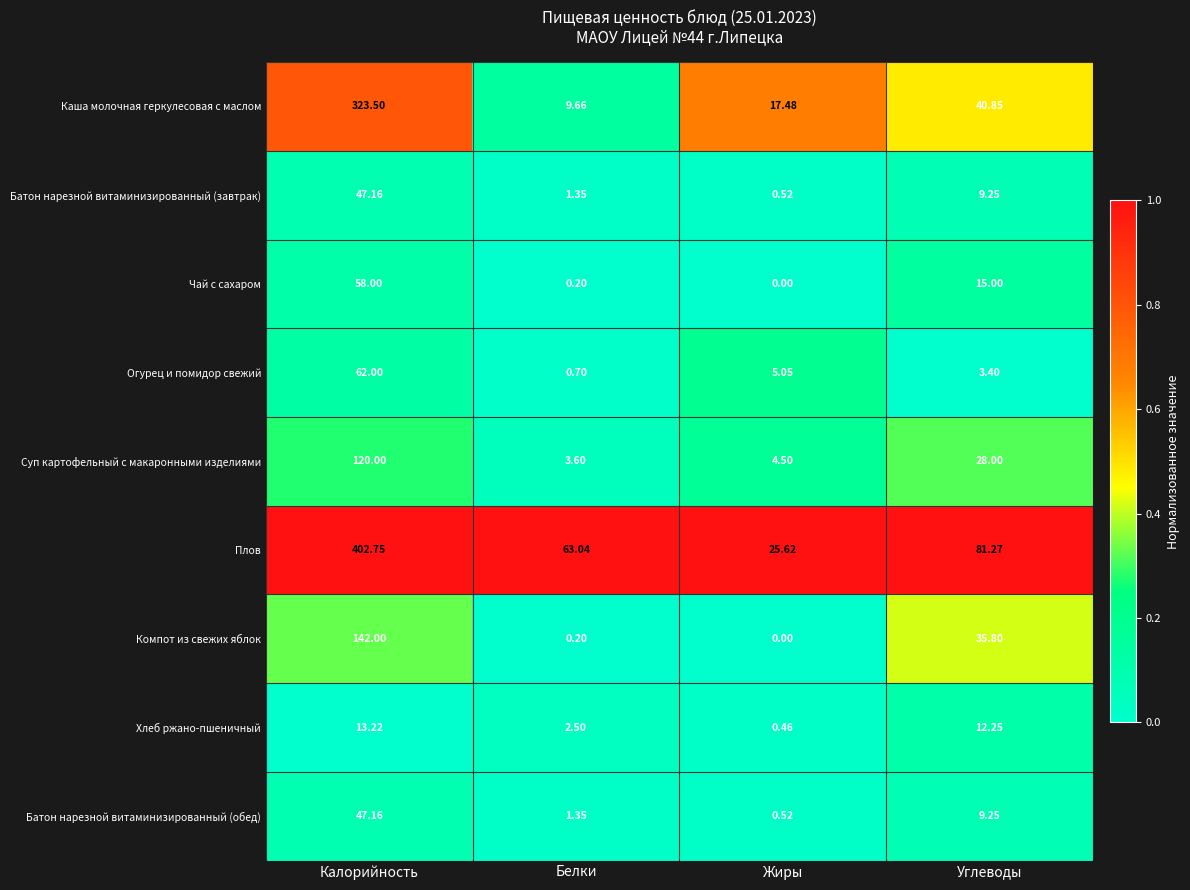

Between Жиры and Углеводы, which series saw the biggest shift?

Плов